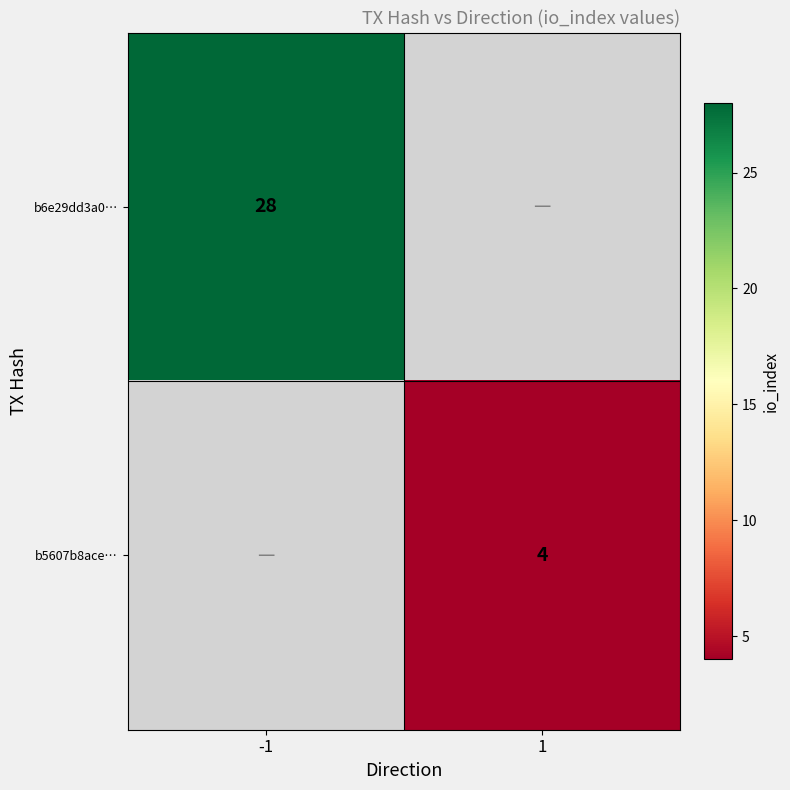

Is the value of b5607b8ace… at 1 greater than the value of b6e29dd3a0… at -1?

No